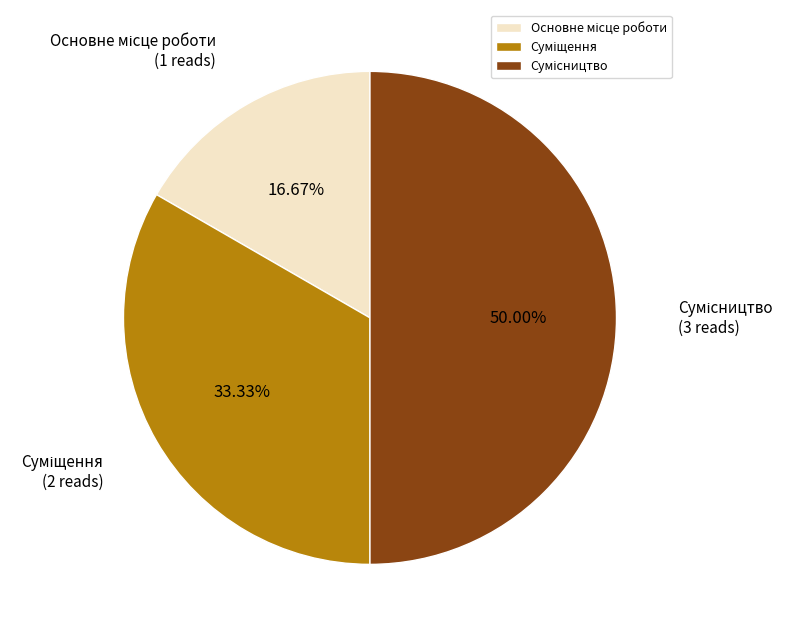

How many segments does this pie chart have?

3